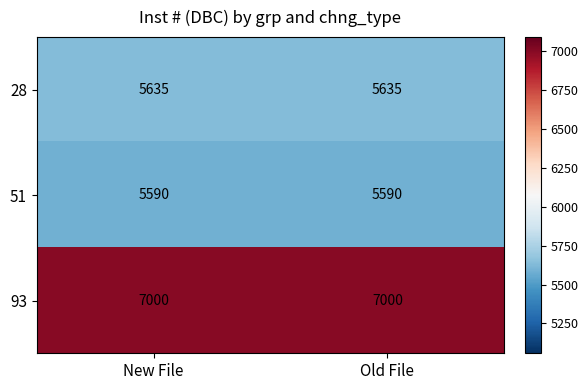

Count the number of data series in this chart.

3